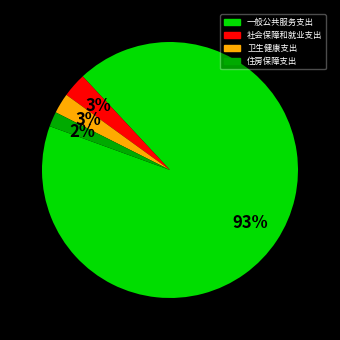

Does any single category account for the majority?

Yes